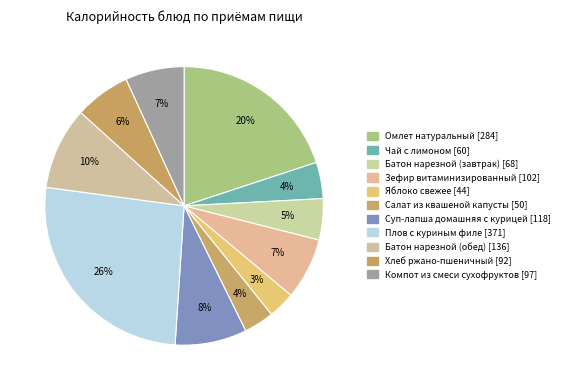

Count the number of slices in the pie.

11